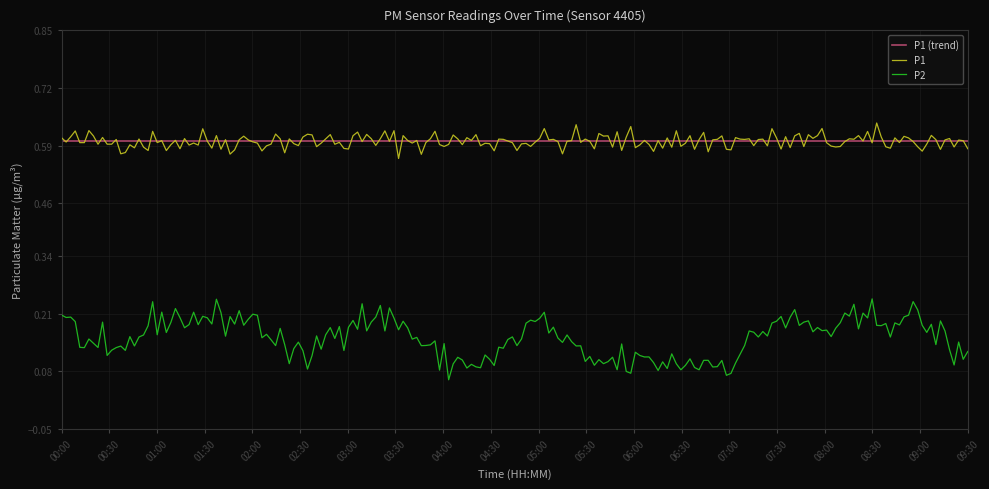

What are all the series names shown in the legend?

P1 (trend), P1, P2